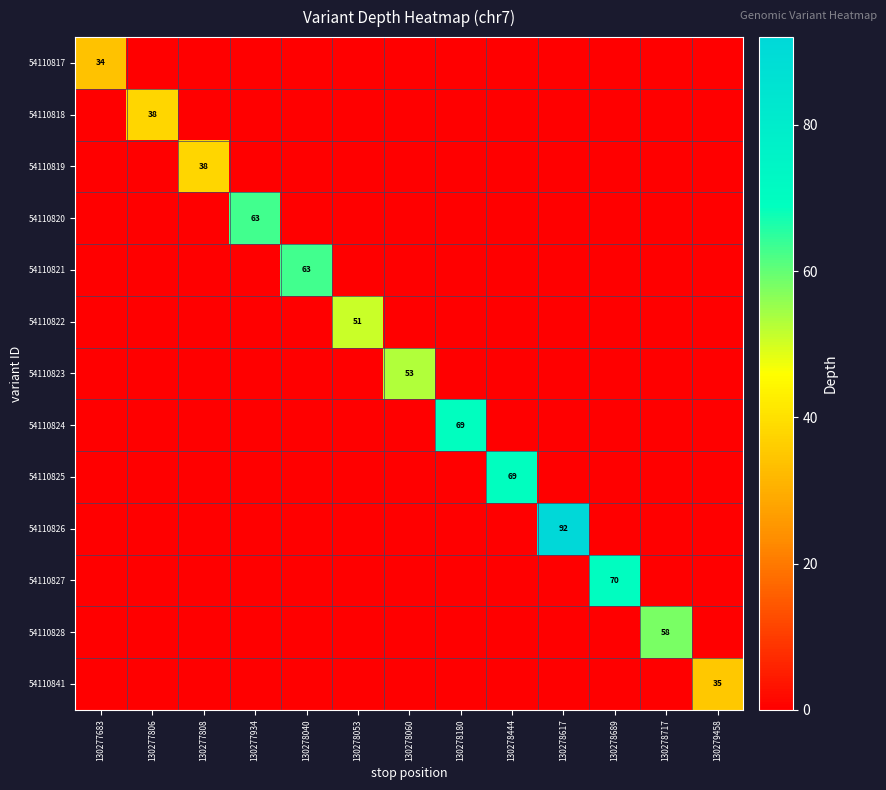

What is the difference between the maximum and minimum values in the 54110819 series?

38